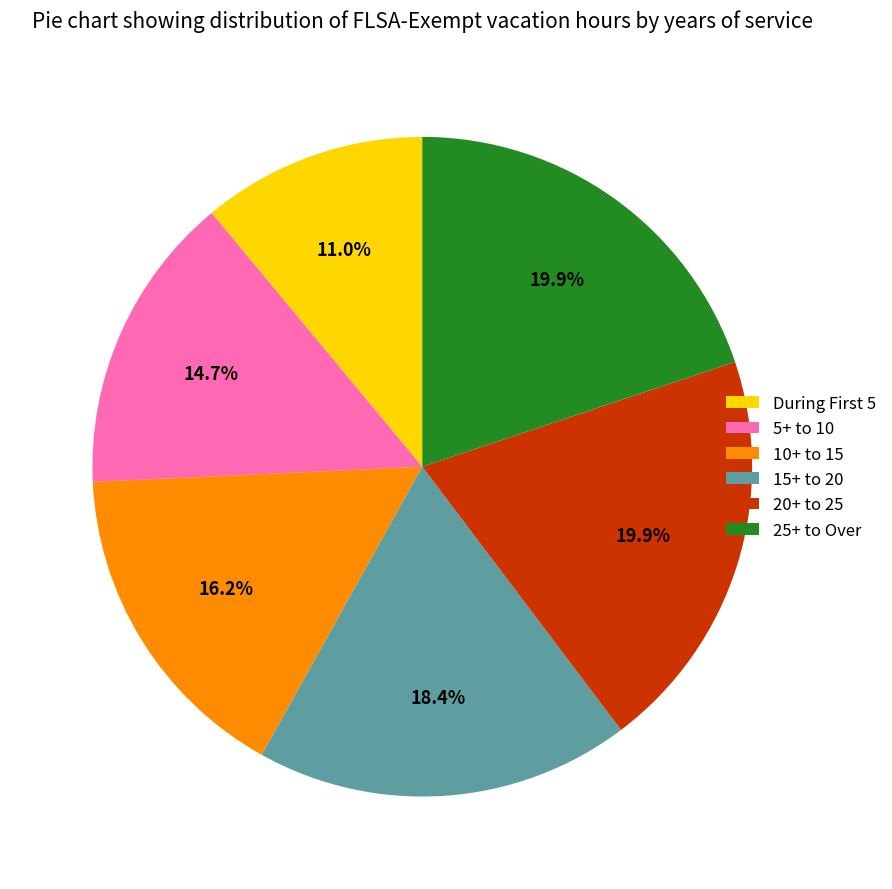

What percentage is the 5+ to 10 slice, to the nearest percent?

15%